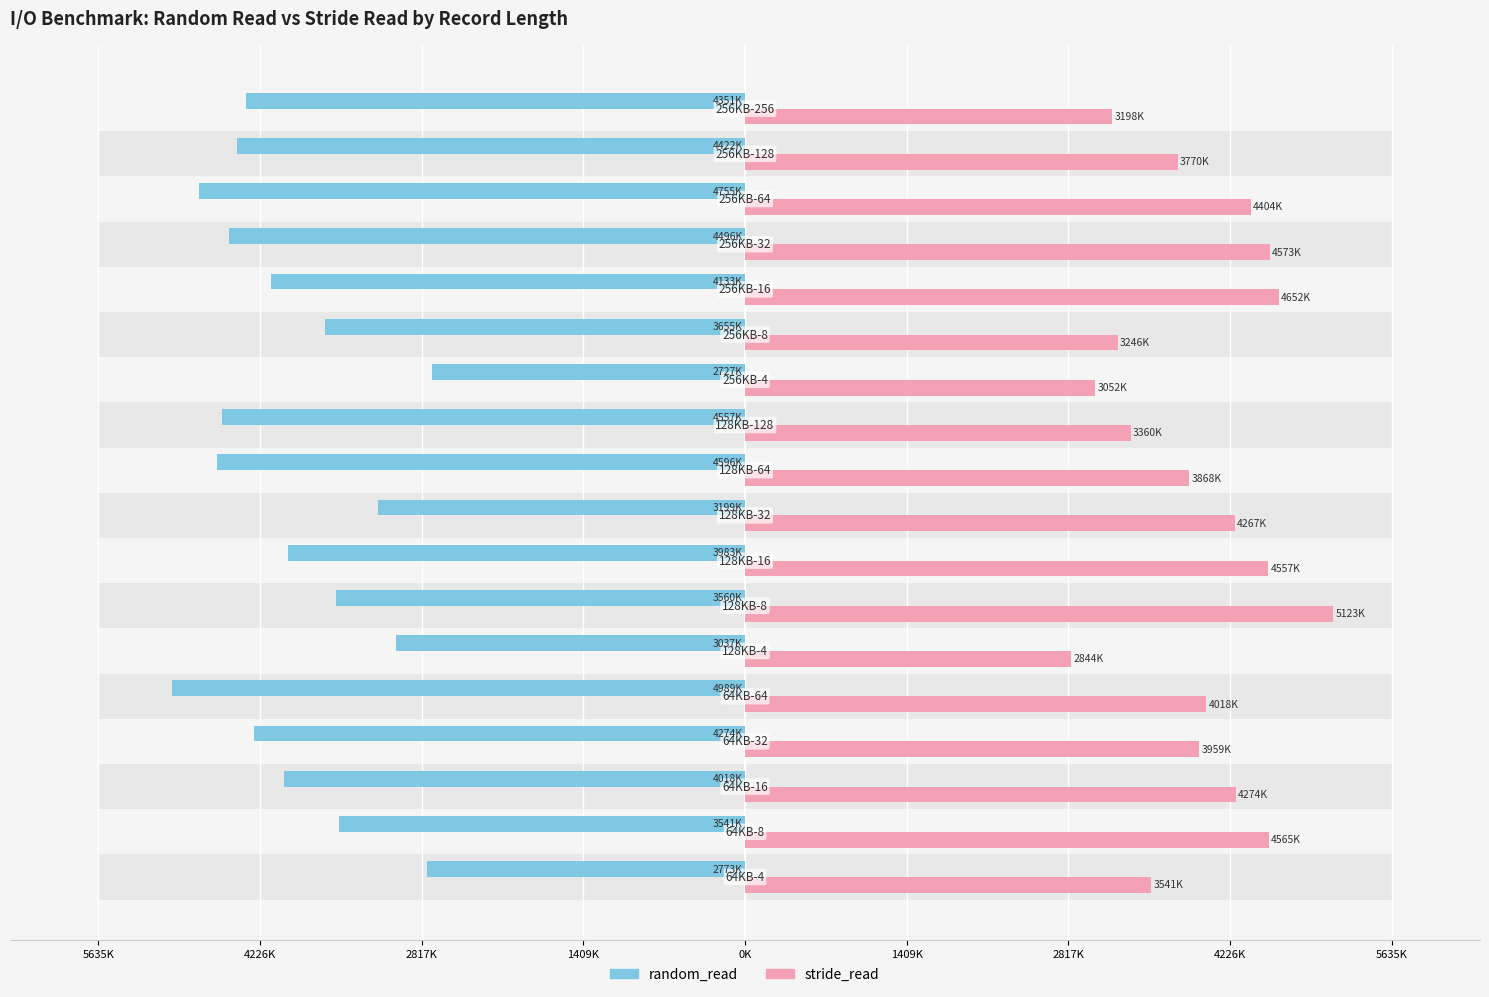

Which series has the widest spread of values?

stride_read